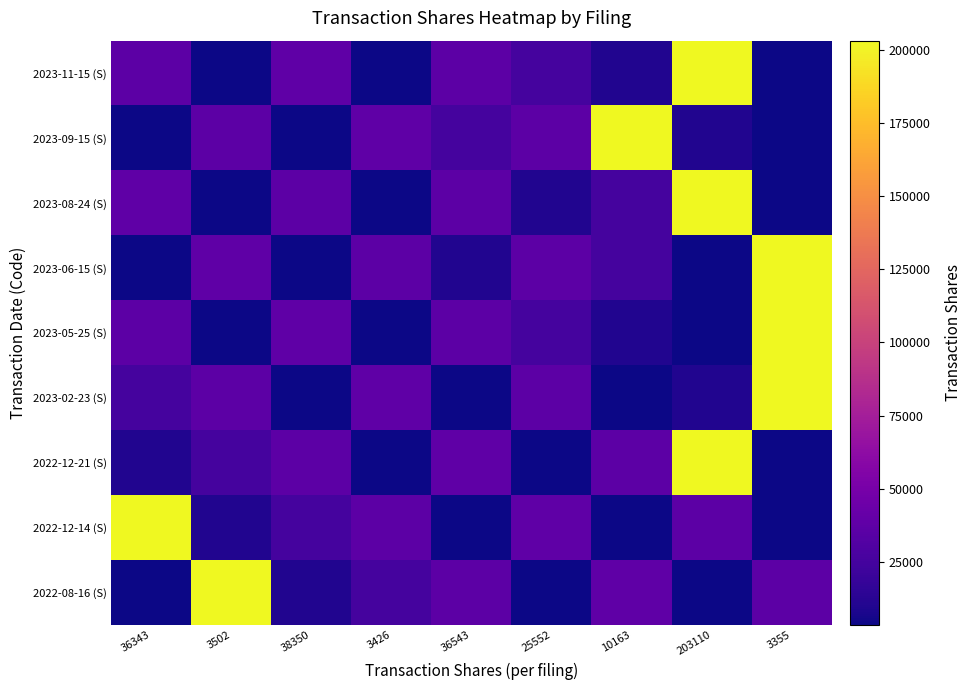

At which category is the sum across all series the highest?

203110